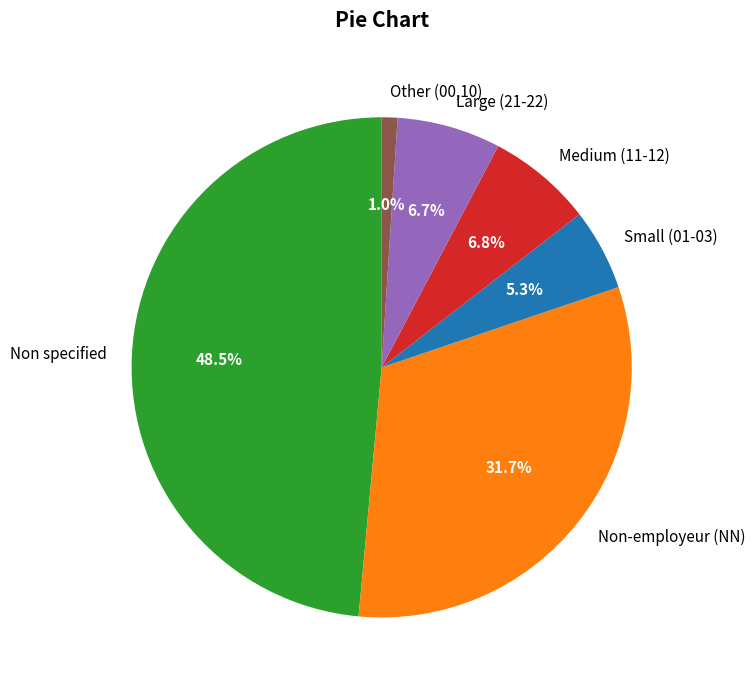

What is the total percentage of Non specified and Small (01-03)?

53.8%